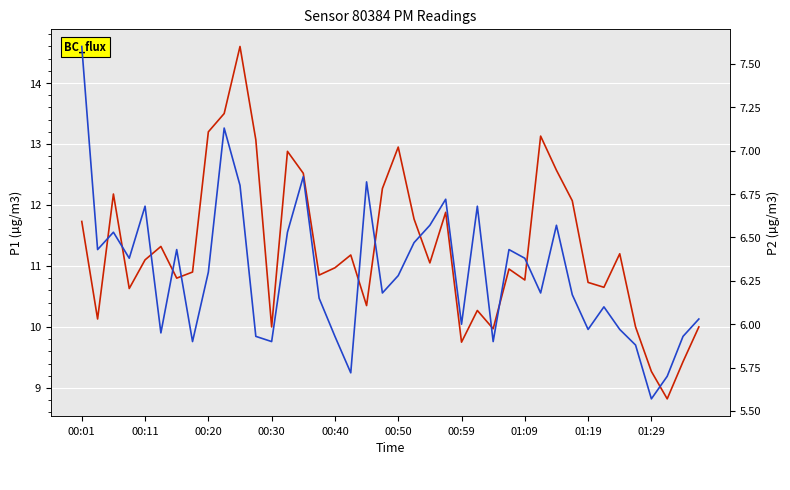

Between 12 and 19, which series saw the biggest shift?

P1